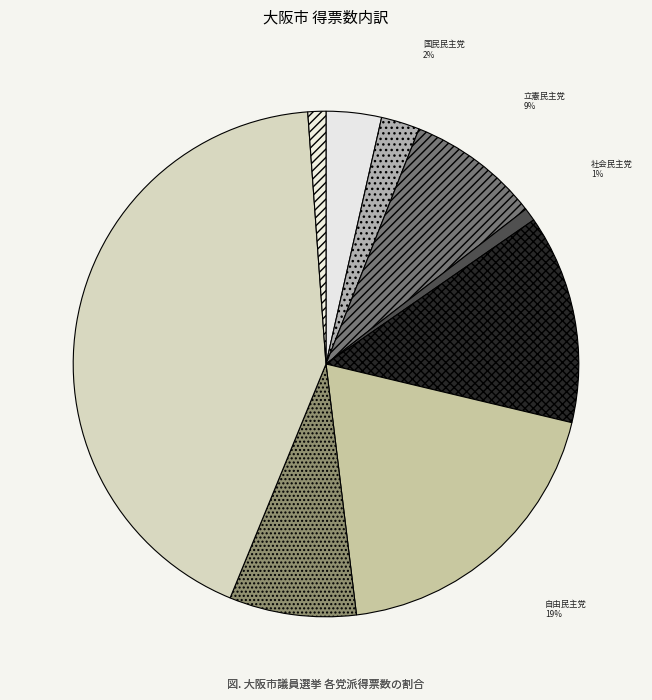

How many slices are in this pie chart?

9